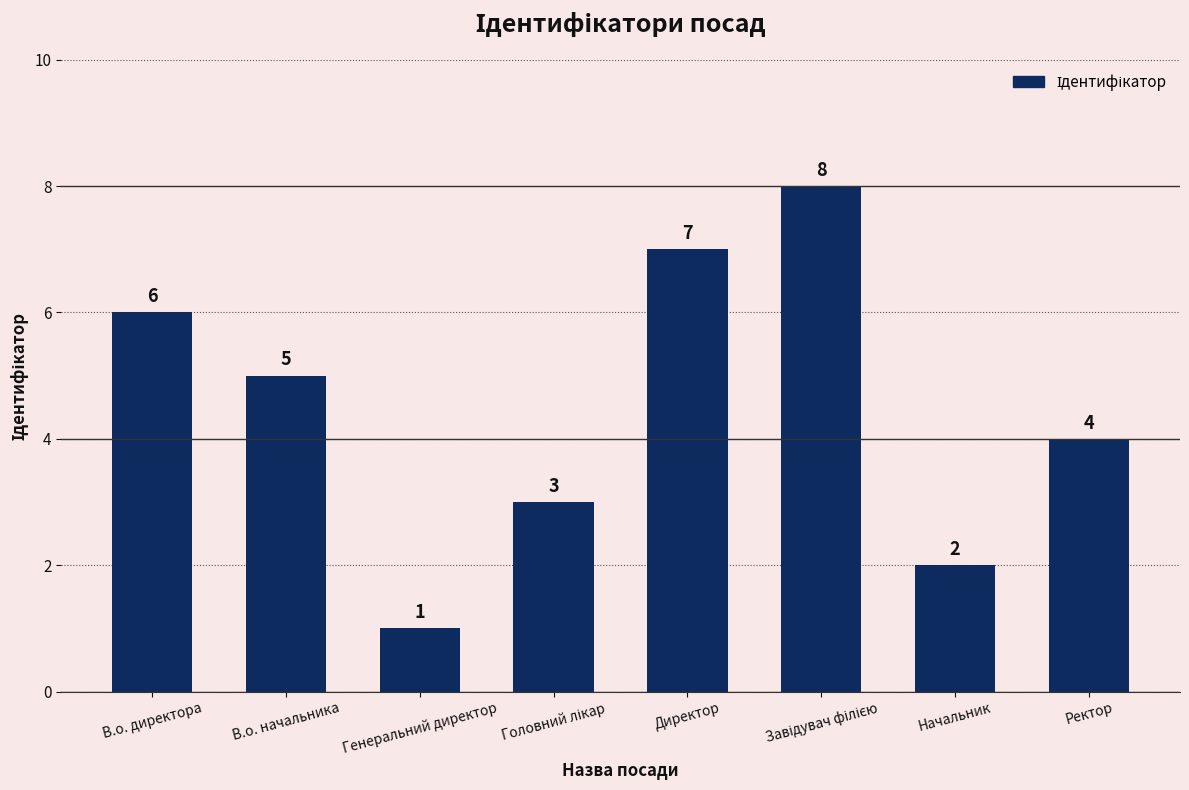

Is it true that the value at Директор is 10?

False